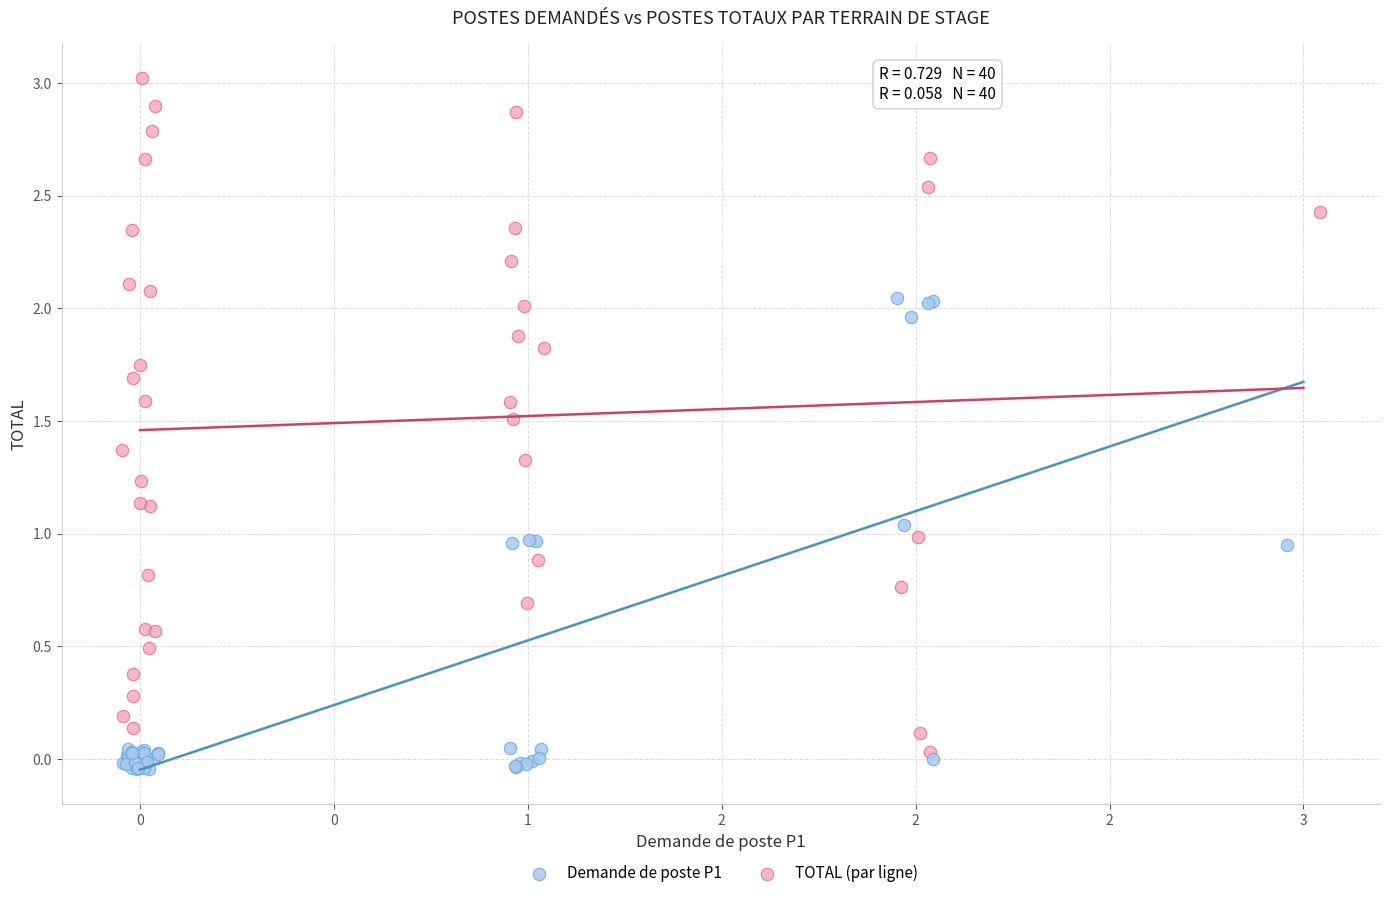

Which series contains the highest Y value?

TOTAL (par ligne)